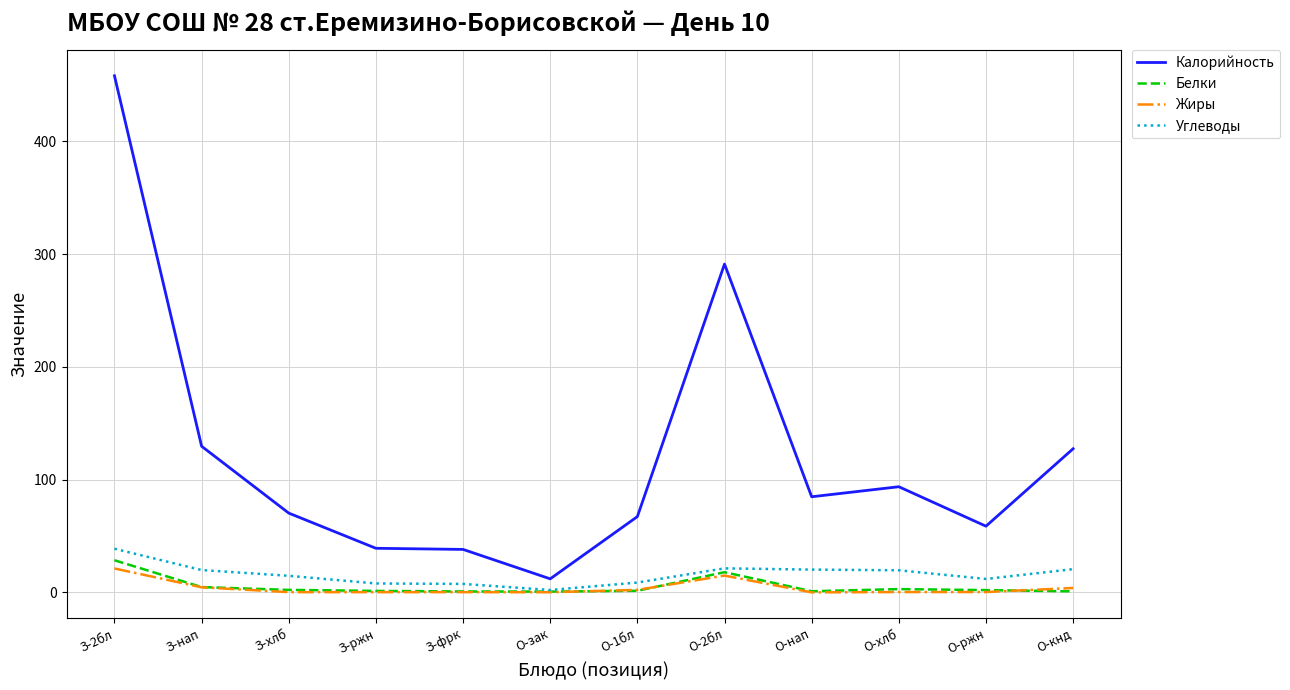

At which category is the sum across all series the highest?

З-2бл